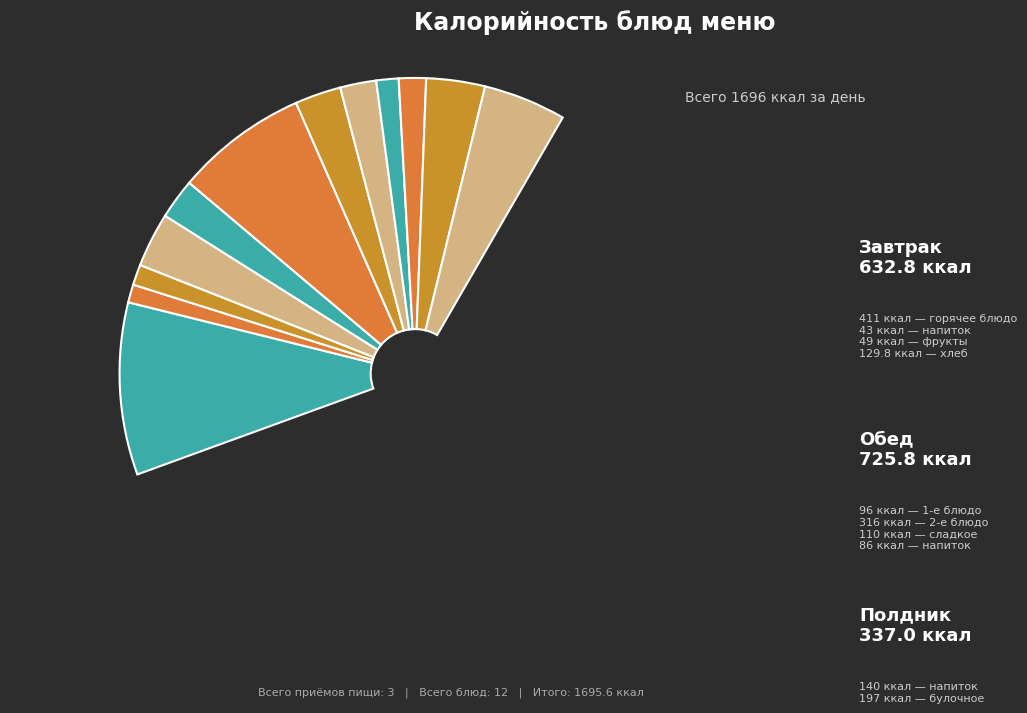

What is the smallest slice in the pie chart?

Завтрак (гор.напиток)